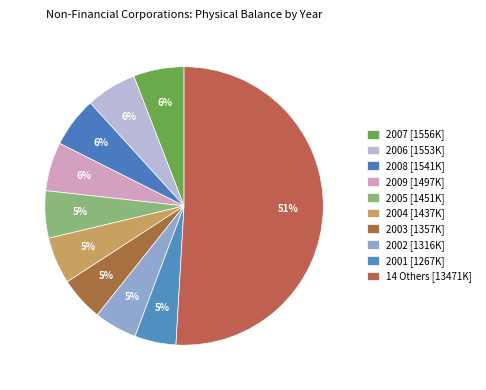

Count the number of slices in the pie.

10